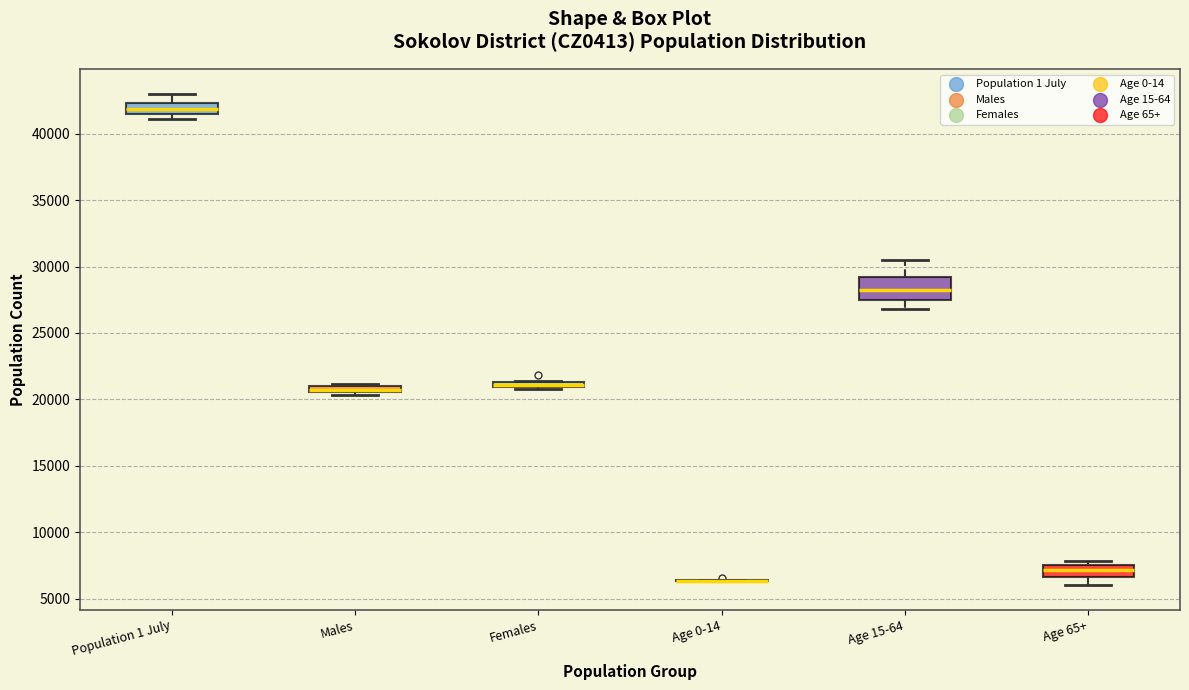

Where does the median line of the box for Age 65+ sit on the y-axis? The values are not printed on the chart, so give them approximately, as read against the axis.

7000